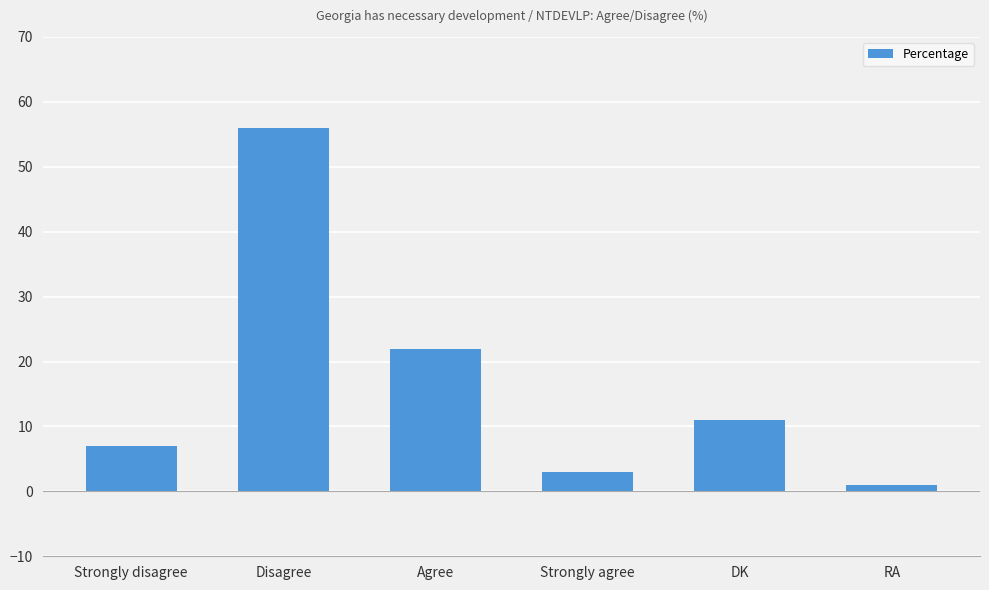

Which category has the highest value across all series?

Disagree